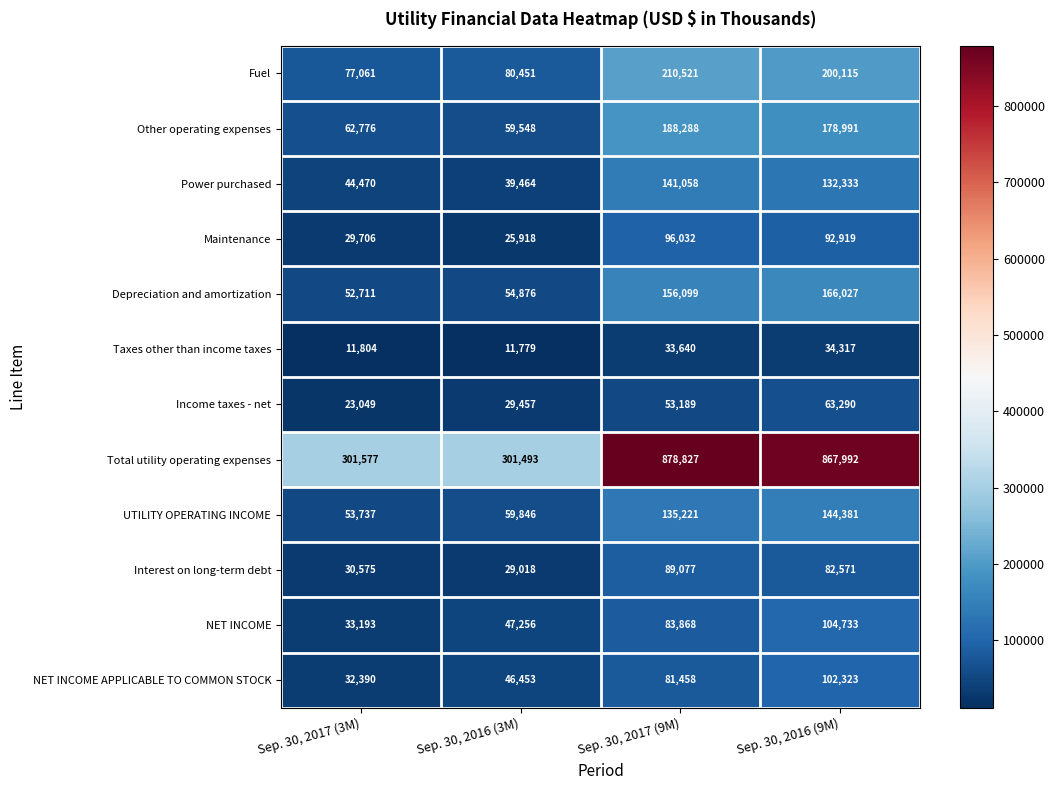

Rank the series by their maximum value, from highest to lowest.

Total utility operating expenses, Fuel, Other operating expenses, Depreciation and amortization, UTILITY OPERATING INCOME, Power purchased, NET INCOME, NET INCOME APPLICABLE TO COMMON STOCK, Maintenance, Interest on long-term debt, Income taxes - net, Taxes other than income taxes